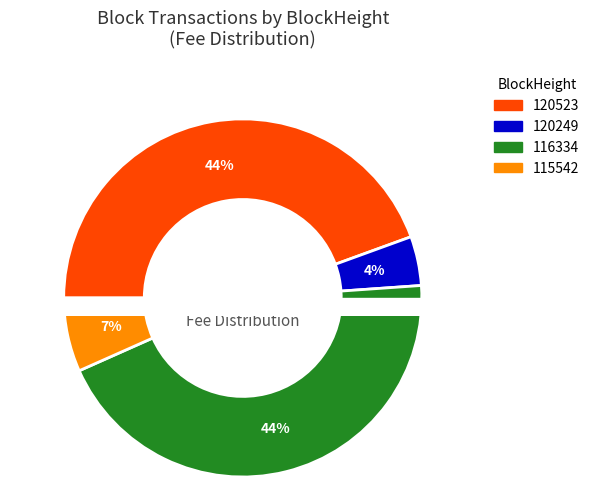

Which category has the smallest portion of the pie?

116334